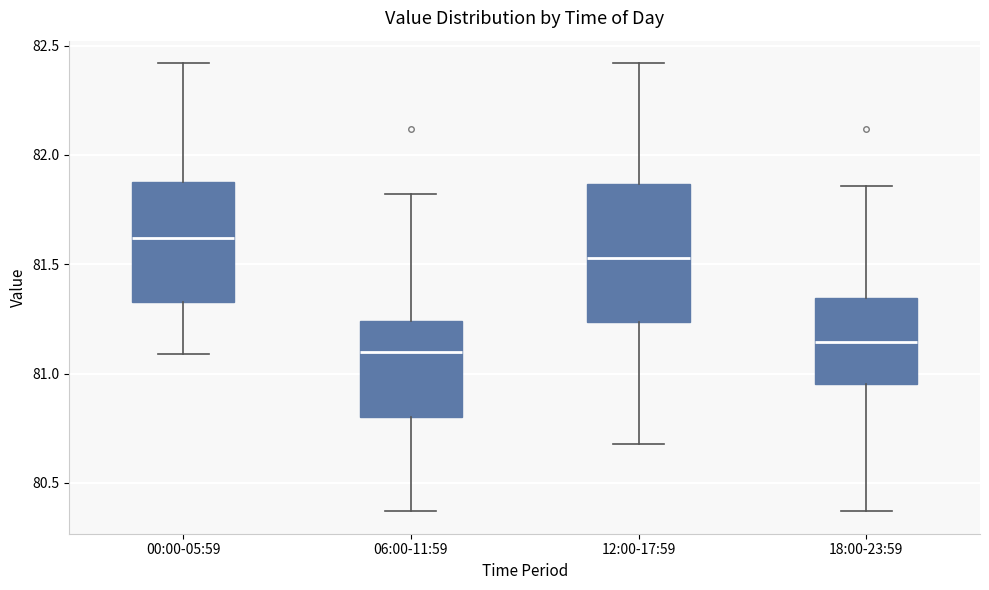

Which box has the highest median line?

00:00-05:59